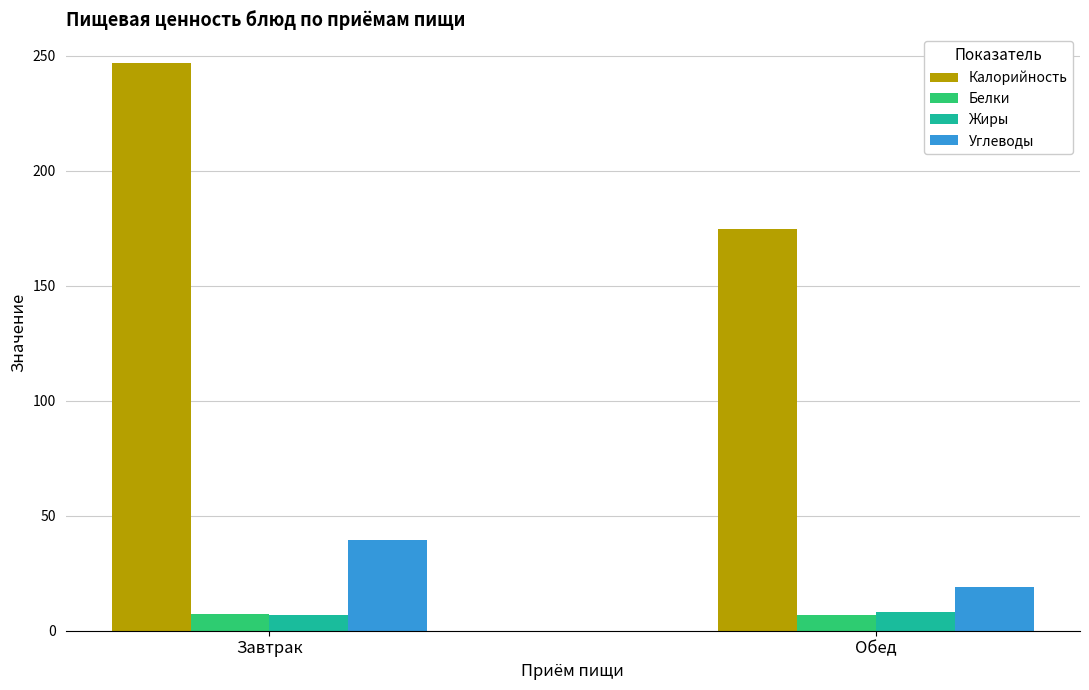

Which category has the highest value across all series?

Завтрак